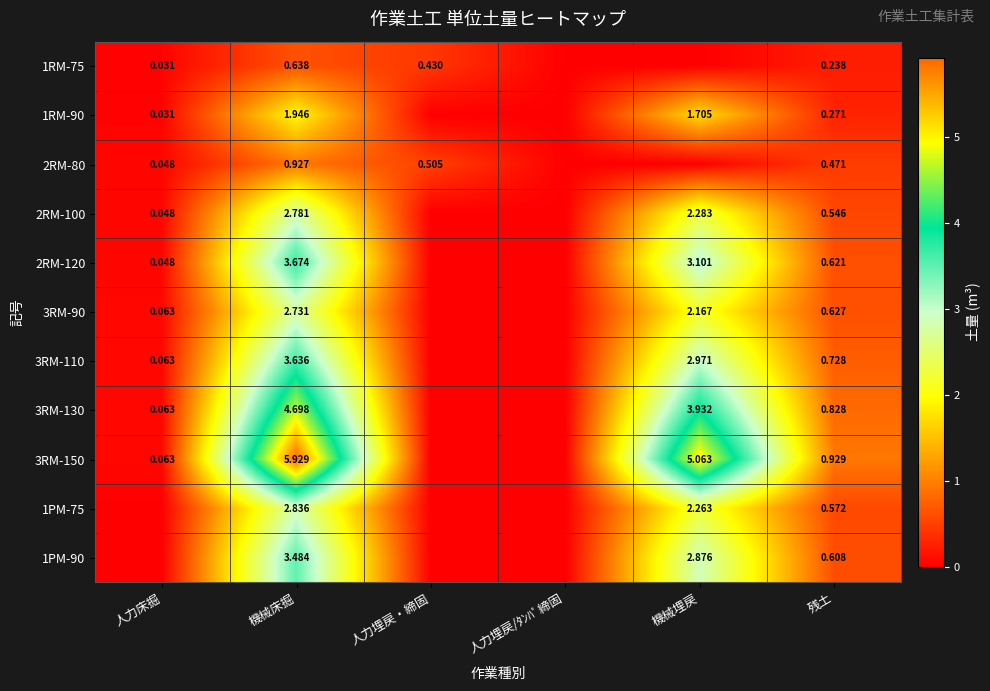

Where is 2RM-100 nearest to the value 1?

残土